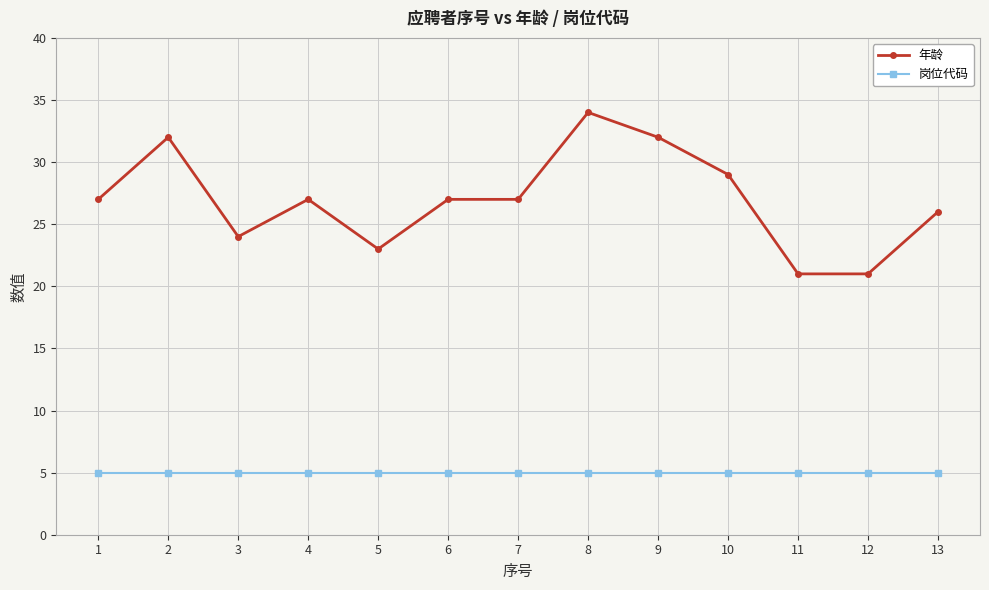

What is the greatest value displayed?

34